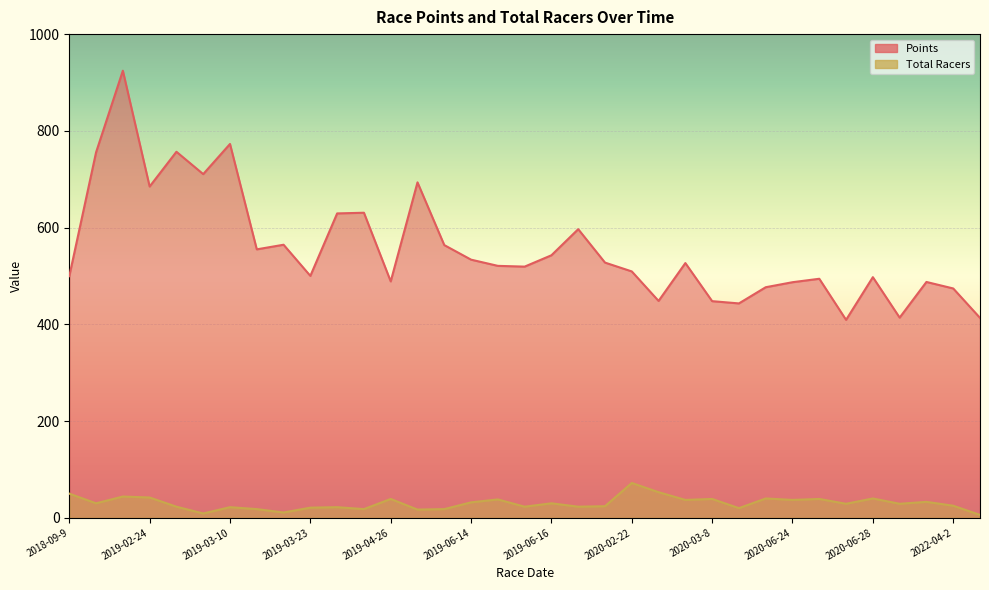

True or false: Points and Total Racers cross at least once.

False